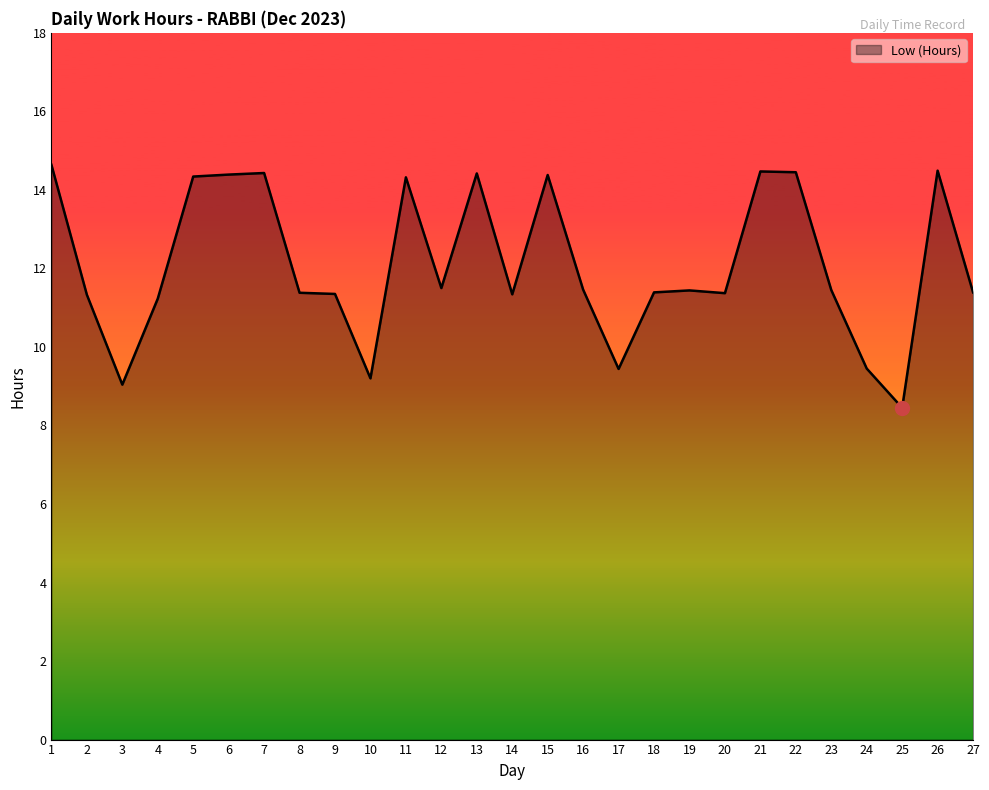

What is the ratio of the value at 11 to the value at 16?

1.2